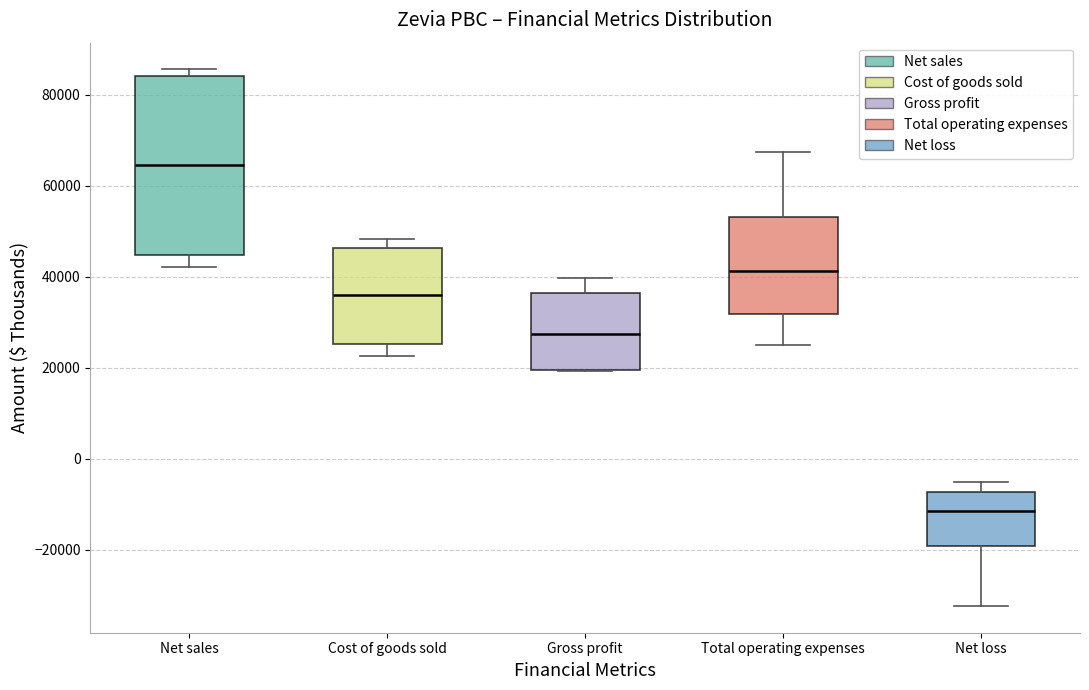

Where is the lower edge of the box for Total operating expenses on the y-axis? The values are not printed on the chart, so give them approximately, as read against the axis.

32000